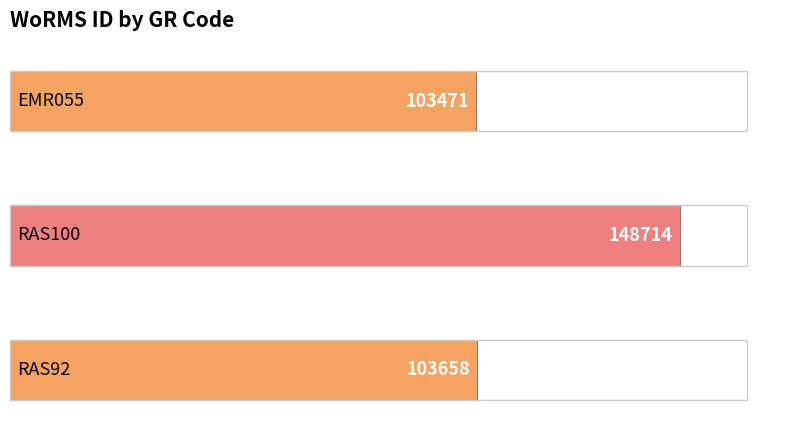

The chart shows a value of 148714 at RAS100. True or false?

True